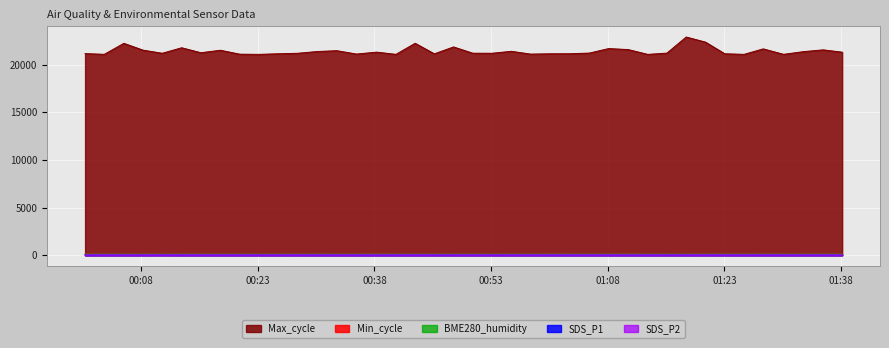

Reading right to left, transcribe all the data shown in this chart.

SDS_P1: 2021/01/27 01:38:08=25.3	2021/01/27 01:35:41=25.3	2021/01/27 01:33:11=24.4	2021/01/27 01:30:36=26.8	2021/01/27 01:27:59=27.3	2021/01/27 01:25:31=24.3	2021/01/27 01:23:02=26.6	2021/01/27 01:20:34=27.9	2021/01/27 01:18:05=27.1	2021/01/27 01:15:36=24.9	2021/01/27 01:13:08=23.8	2021/01/27 01:10:38=21.1	2021/01/27 01:08:07=23.4	2021/01/27 01:05:38=25.5	2021/01/27 01:03:05=23.2	2021/01/27 01:00:35=23.7	2021/01/27 00:58:04=27.2	2021/01/27 00:55:36=23.8	2021/01/27 00:53:06=24.3	2021/01/27 00:50:38=25.5	2021/01/27 00:48:10=24.9	2021/01/27 00:45:42=24.5	2021/01/27 00:43:14=27.3	2021/01/27 00:40:46=23.9	2021/01/27 00:38:17=20.3	2021/01/27 00:35:41=24.2	2021/01/27 00:33:10=24.7	2021/01/27 00:30:38=23.6	2021/01/27 00:28:06=27.7	2021/01/27 00:25:37=26.5	2021/01/27 00:23:08=26.7	2021/01/27 00:20:40=25.4	2021/01/27 00:18:12=25.1	2021/01/27 00:15:41=27.4	2021/01/27 00:13:13=25.3	2021/01/27 00:10:43=31.4	2021/01/27 00:08:15=26.5	2021/01/27 00:05:47=25.6	2021/01/27 00:03:16=26.5	2021/01/27 00:00:48=24.1
SDS_P2: 2021/01/27 01:38:08=16.2	2021/01/27 01:35:41=16.5	2021/01/27 01:33:11=16.1	2021/01/27 01:30:36=16.6	2021/01/27 01:27:59=17.2	2021/01/27 01:25:31=16.3	2021/01/27 01:23:02=16.4	2021/01/27 01:20:34=17.5	2021/01/27 01:18:05=17.4	2021/01/27 01:15:36=16.7	2021/01/27 01:13:08=15.1	2021/01/27 01:10:38=15.5	2021/01/27 01:08:07=15.5	2021/01/27 01:05:38=15.6	2021/01/27 01:03:05=15.6	2021/01/27 01:00:35=16.1	2021/01/27 00:58:04=15.8	2021/01/27 00:55:36=15.7	2021/01/27 00:53:06=16.2	2021/01/27 00:50:38=15.6	2021/01/27 00:48:10=16.6	2021/01/27 00:45:42=16.5	2021/01/27 00:43:14=16.6	2021/01/27 00:40:46=15.6	2021/01/27 00:38:17=14.8	2021/01/27 00:35:41=16.1	2021/01/27 00:33:10=15.6	2021/01/27 00:30:38=16.2	2021/01/27 00:28:06=16.2	2021/01/27 00:25:37=16.6	2021/01/27 00:23:08=15.5	2021/01/27 00:20:40=16.6	2021/01/27 00:18:12=16.3	2021/01/27 00:15:41=16.6	2021/01/27 00:13:13=17.1	2021/01/27 00:10:43=17.7	2021/01/27 00:08:15=16.4	2021/01/27 00:05:47=16.6	2021/01/27 00:03:16=17.1	2021/01/27 00:00:48=16.3
BME280_humidity: 2021/01/27 01:38:08=89.1	2021/01/27 01:35:41=89.0	2021/01/27 01:33:11=89.2	2021/01/27 01:30:36=89.3	2021/01/27 01:27:59=89.5	2021/01/27 01:25:31=89.5	2021/01/27 01:23:02=89.5	2021/01/27 01:20:34=89.4	2021/01/27 01:18:05=89.2	2021/01/27 01:15:36=89.2	2021/01/27 01:13:08=89.0	2021/01/27 01:10:38=89.0	2021/01/27 01:08:07=88.9	2021/01/27 01:05:38=88.9	2021/01/27 01:03:05=88.7	2021/01/27 01:00:35=88.8	2021/01/27 00:58:04=89.0	2021/01/27 00:55:36=89.0	2021/01/27 00:53:06=88.9	2021/01/27 00:50:38=89.0	2021/01/27 00:48:10=88.9	2021/01/27 00:45:42=88.9	2021/01/27 00:43:14=88.8	2021/01/27 00:40:46=88.8	2021/01/27 00:38:17=88.8	2021/01/27 00:35:41=88.9	2021/01/27 00:33:10=88.8	2021/01/27 00:30:38=88.8	2021/01/27 00:28:06=88.8	2021/01/27 00:25:37=88.8	2021/01/27 00:23:08=88.8	2021/01/27 00:20:40=88.7	2021/01/27 00:18:12=88.7	2021/01/27 00:15:41=88.7	2021/01/27 00:13:13=88.6	2021/01/27 00:10:43=88.5	2021/01/27 00:08:15=88.4	2021/01/27 00:05:47=88.3	2021/01/27 00:03:16=88.3	2021/01/27 00:00:48=88.3
Min_cycle: 2021/01/27 01:38:08=82.0	2021/01/27 01:35:41=82.0	2021/01/27 01:33:11=82.0	2021/01/27 01:30:36=81.0	2021/01/27 01:27:59=82.0	2021/01/27 01:25:31=81.0	2021/01/27 01:23:02=81.0	2021/01/27 01:20:34=81.0	2021/01/27 01:18:05=82.0	2021/01/27 01:15:36=81.0	2021/01/27 01:13:08=81.0	2021/01/27 01:10:38=81.0	2021/01/27 01:08:07=81.0	2021/01/27 01:05:38=82.0	2021/01/27 01:03:05=82.0	2021/01/27 01:00:35=82.0	2021/01/27 00:58:04=82.0	2021/01/27 00:55:36=82.0	2021/01/27 00:53:06=81.0	2021/01/27 00:50:38=82.0	2021/01/27 00:48:10=81.0	2021/01/27 00:45:42=81.0	2021/01/27 00:43:14=81.0	2021/01/27 00:40:46=81.0	2021/01/27 00:38:17=81.0	2021/01/27 00:35:41=82.0	2021/01/27 00:33:10=82.0	2021/01/27 00:30:38=82.0	2021/01/27 00:28:06=82.0	2021/01/27 00:25:37=82.0	2021/01/27 00:23:08=82.0	2021/01/27 00:20:40=82.0	2021/01/27 00:18:12=81.0	2021/01/27 00:15:41=82.0	2021/01/27 00:13:13=82.0	2021/01/27 00:10:43=82.0	2021/01/27 00:08:15=82.0	2021/01/27 00:05:47=82.0	2021/01/27 00:03:16=81.0	2021/01/27 00:00:48=82.0
Max_cycle: 2021/01/27 01:38:08=21306.0	2021/01/27 01:35:41=21549.0	2021/01/27 01:33:11=21364.0	2021/01/27 01:30:36=21080.0	2021/01/27 01:27:59=21651.0	2021/01/27 01:25:31=21076.0	2021/01/27 01:23:02=21139.0	2021/01/27 01:20:34=22359.0	2021/01/27 01:18:05=22897.0	2021/01/27 01:15:36=21206.0	2021/01/27 01:13:08=21074.0	2021/01/27 01:10:38=21577.0	2021/01/27 01:08:07=21685.0	2021/01/27 01:05:38=21211.0	2021/01/27 01:03:05=21142.0	2021/01/27 01:00:35=21136.0	2021/01/27 00:58:04=21104.0	2021/01/27 00:55:36=21397.0	2021/01/27 00:53:06=21191.0	2021/01/27 00:50:38=21198.0	2021/01/27 00:48:10=21856.0	2021/01/27 00:45:42=21132.0	2021/01/27 00:43:14=22239.0	2021/01/27 00:40:46=21076.0	2021/01/27 00:38:17=21310.0	2021/01/27 00:35:41=21109.0	2021/01/27 00:33:10=21461.0	2021/01/27 00:30:38=21373.0	2021/01/27 00:28:06=21188.0	2021/01/27 00:25:37=21139.0	2021/01/27 00:23:08=21076.0	2021/01/27 00:20:40=21096.0	2021/01/27 00:18:12=21508.0	2021/01/27 00:15:41=21247.0	2021/01/27 00:13:13=21770.0	2021/01/27 00:10:43=21191.0	2021/01/27 00:08:15=21517.0	2021/01/27 00:05:47=22234.0	2021/01/27 00:03:16=21079.0	2021/01/27 00:00:48=21158.0